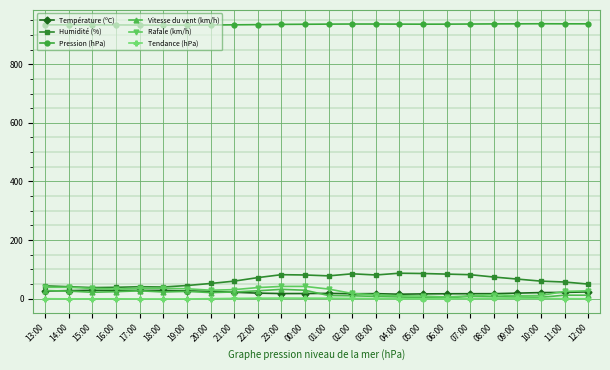

What is the label of the 19th point from the left?

07:00